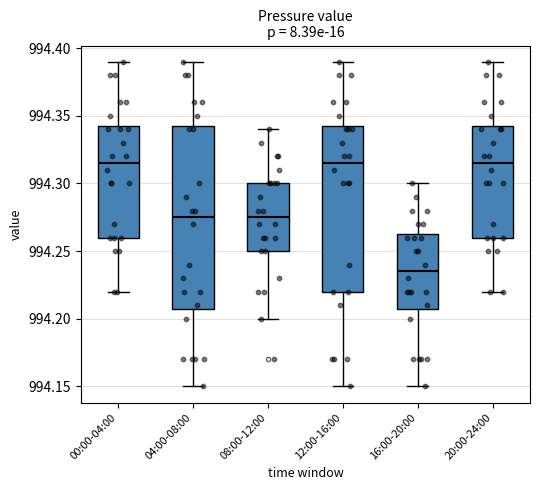

Reading left to right, transcribe this box plot: for each box, give where its median line is, the range the box spans, and where its two whiskers end, as read against the y-axis. The values are not printed on the chart, so give them approximately, as read against the axis.

00:00-04:00: median 994.315, box 994.260 to 994.345, whiskers 994.220 to 994.390
04:00-08:00: median 994.275, box 994.210 to 994.345, whiskers 994.150 to 994.390
08:00-12:00: median 994.275, box 994.250 to 994.300, whiskers 994.200 to 994.340
12:00-16:00: median 994.315, box 994.220 to 994.345, whiskers 994.150 to 994.390
16:00-20:00: median 994.235, box 994.210 to 994.265, whiskers 994.150 to 994.300
20:00-24:00: median 994.315, box 994.260 to 994.345, whiskers 994.220 to 994.390